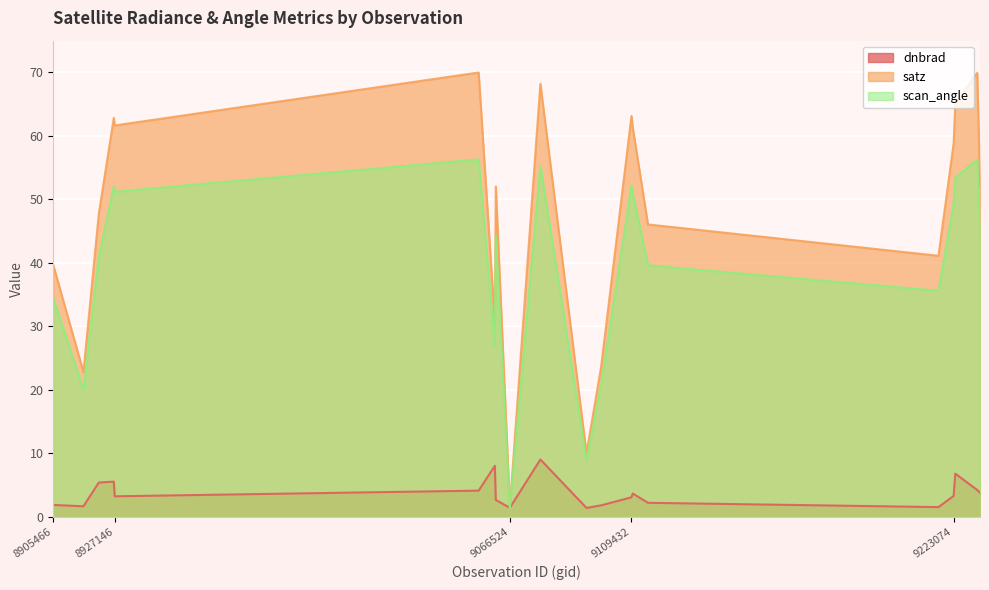

Which category has the lowest value across all series?

9066524